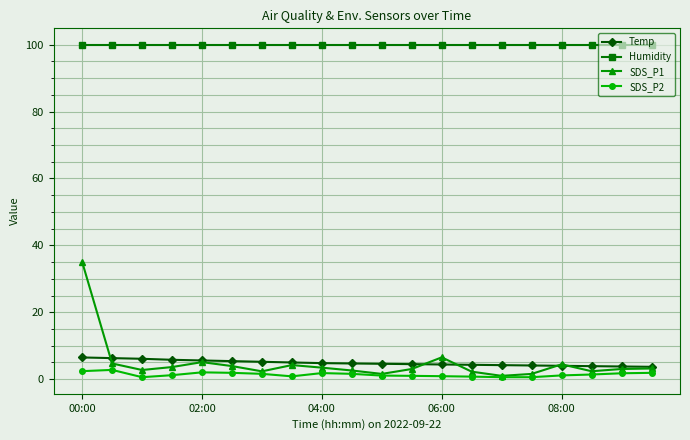

True or false: Temp and SDS_P2 cross at least once.

False